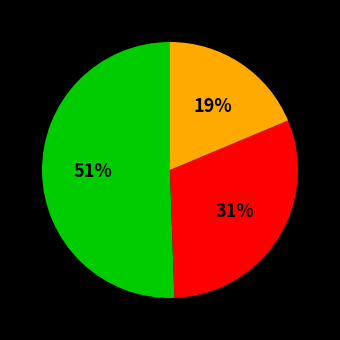

To the nearest percent, what is the average slice percentage?

33%